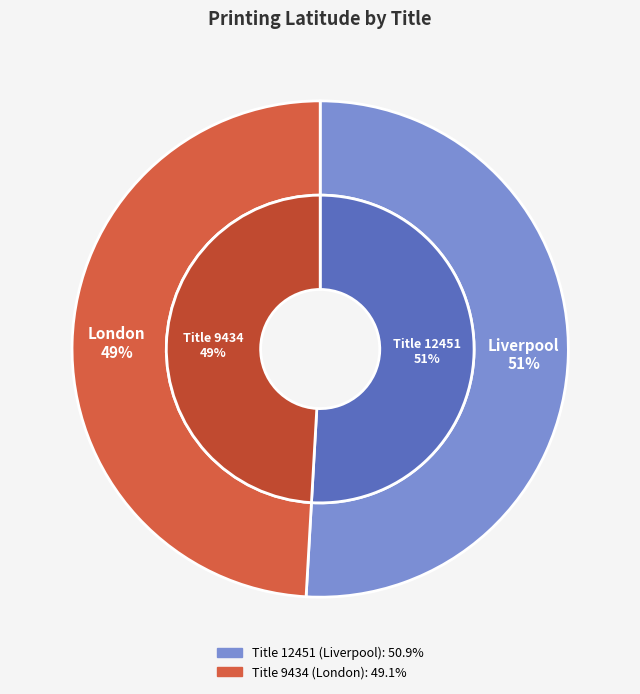

Rank the categories by value from lowest to highest.

9434, 12451